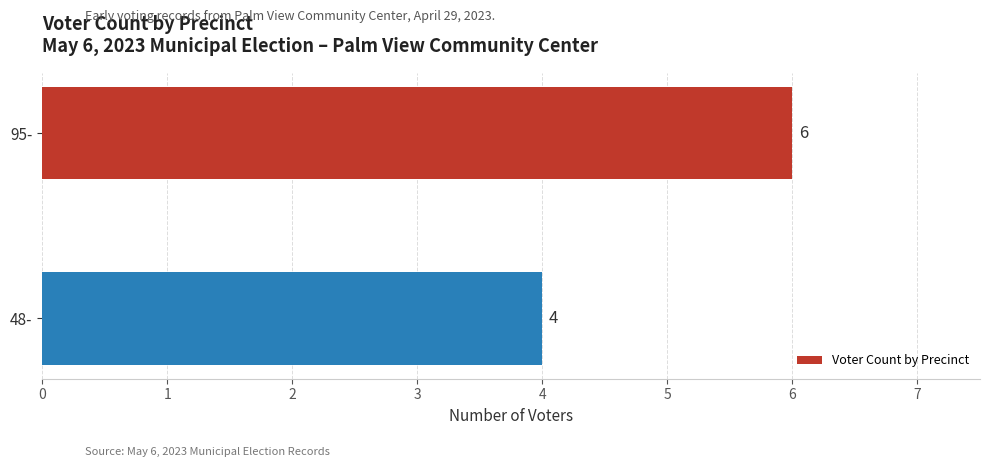

Which label corresponds to the smallest value in the chart?

48-